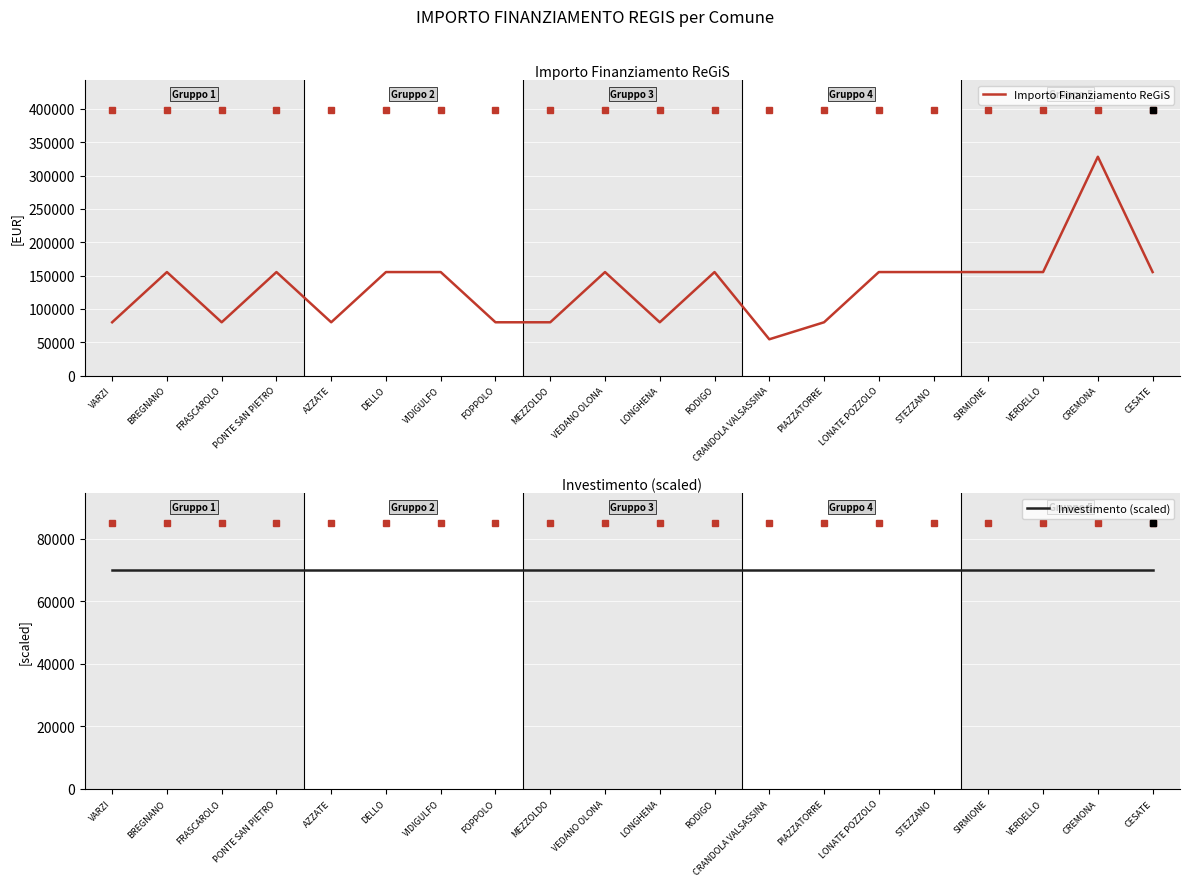

The value of Importo Finanziamento ReGiS at CESATE is 206148. True or false?

False